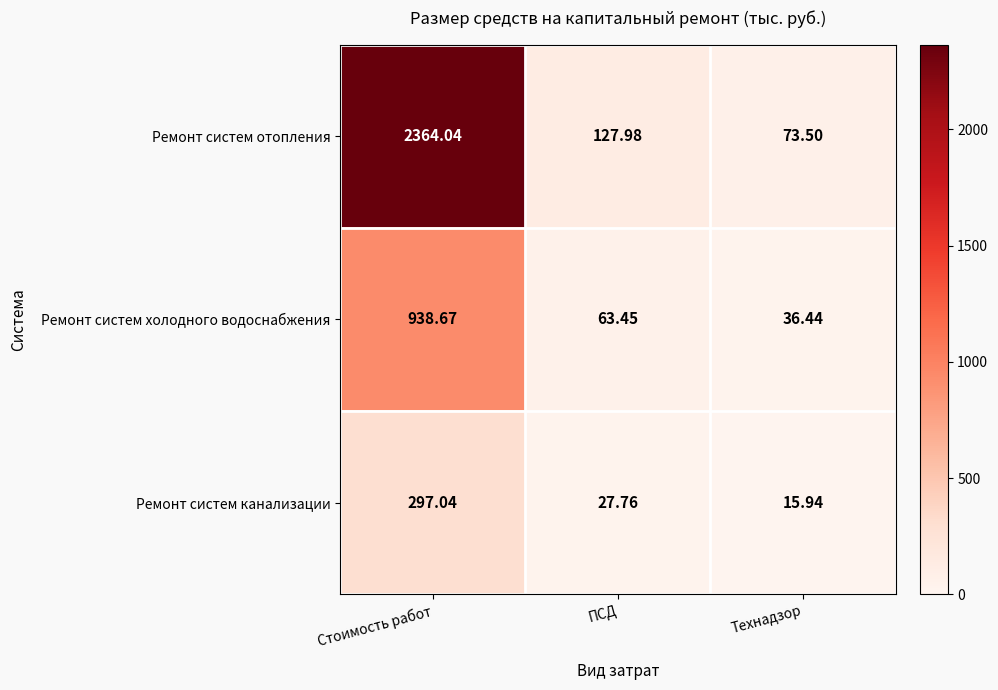

What is the difference between the highest and lowest values at ПСД?

100.2